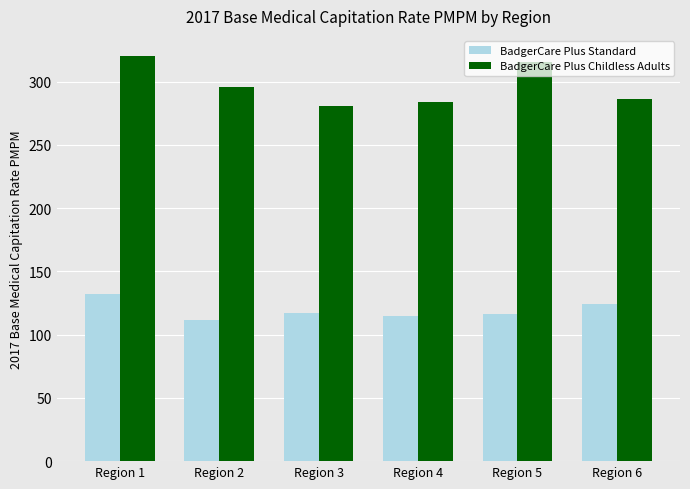

What is the total value across all series at Region 5?

431.6